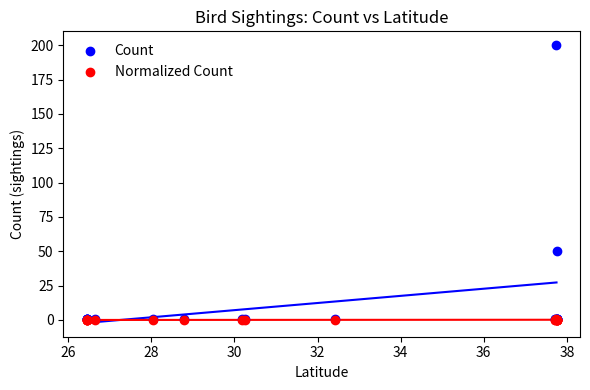

Across all series, what Y value is closest to 100?

50.0